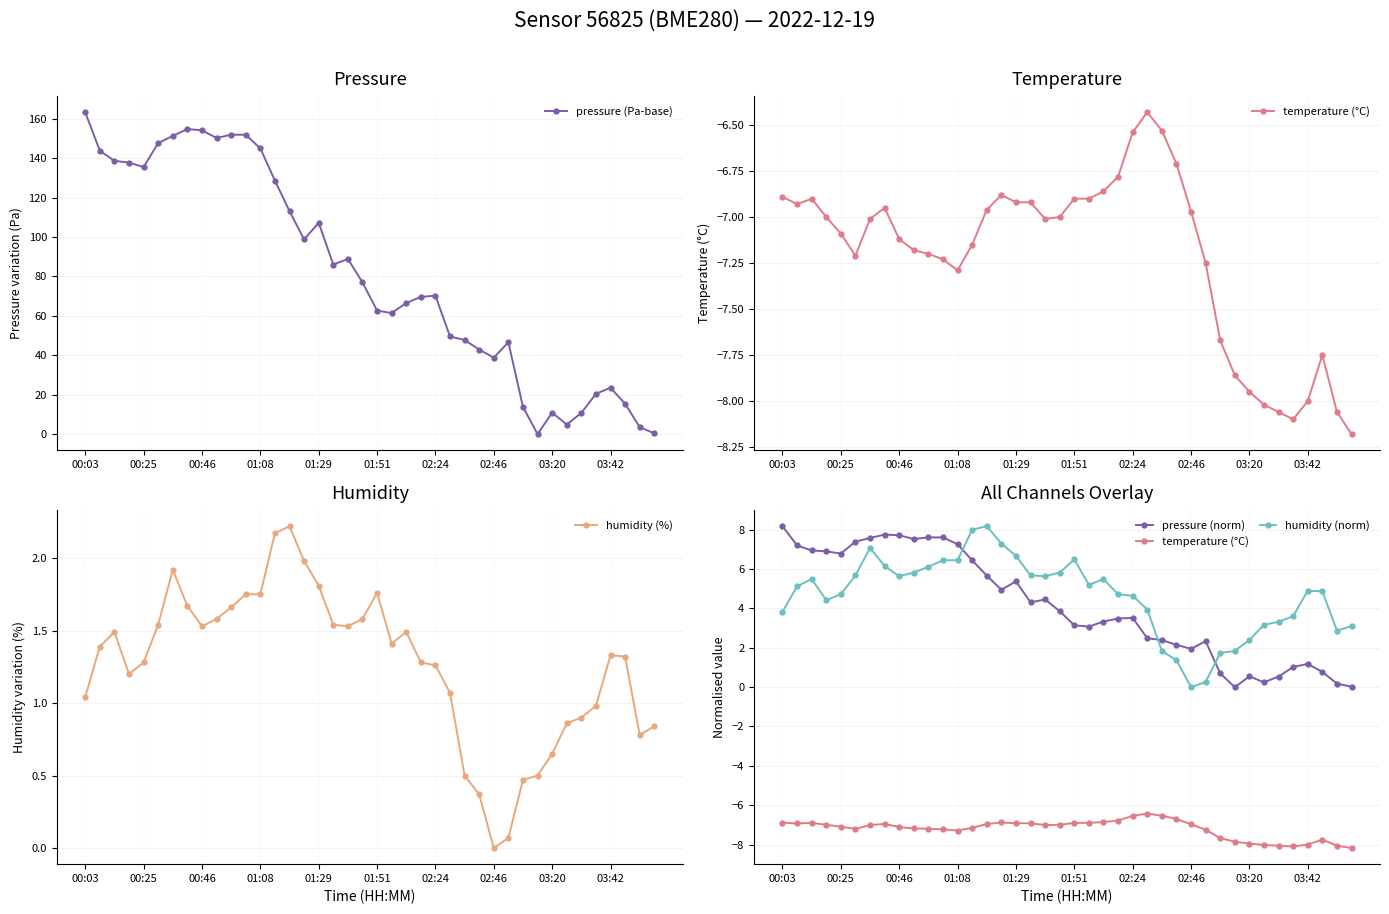

At which label does pressure (Pa-base) reach its peak?

00:03